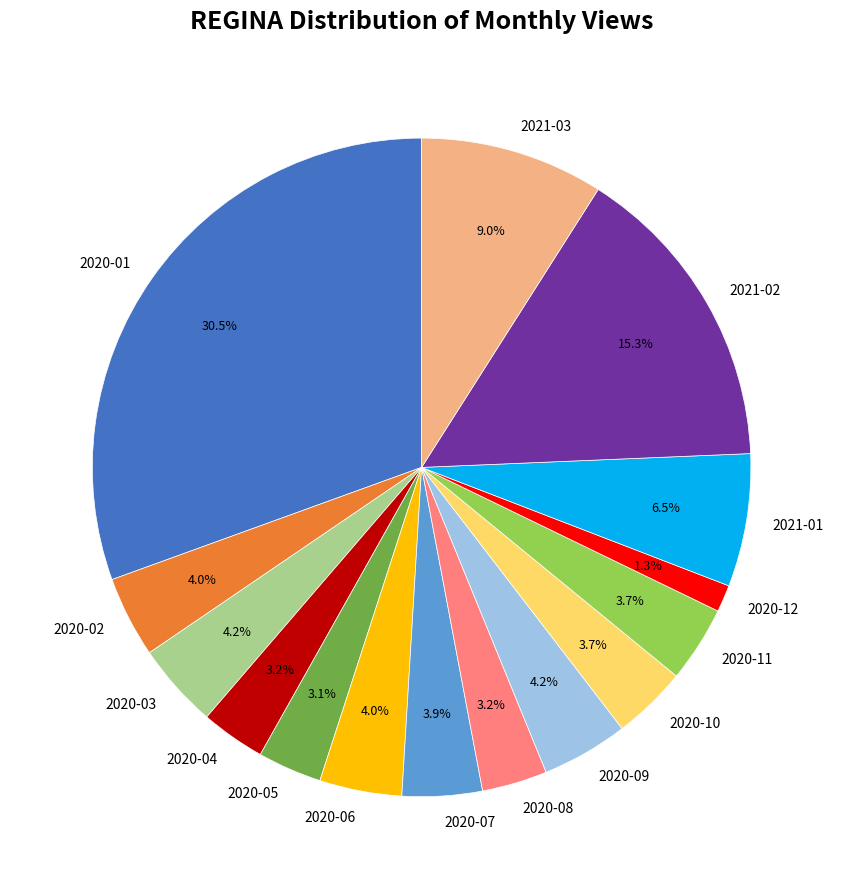

Does any single category account for the majority?

No